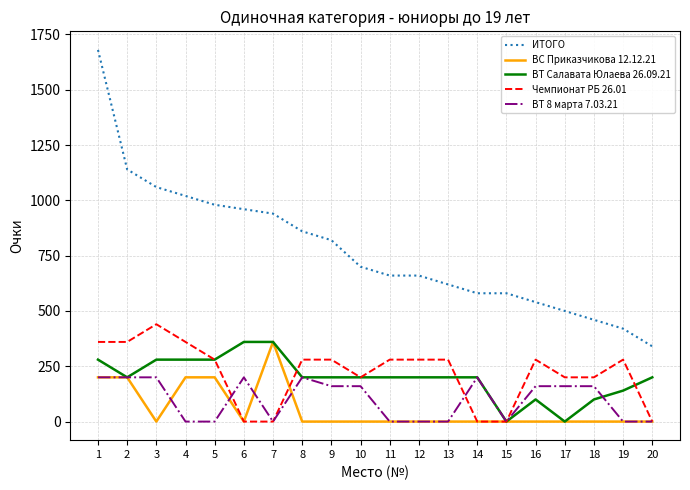

How many distinct data groups are displayed?

5